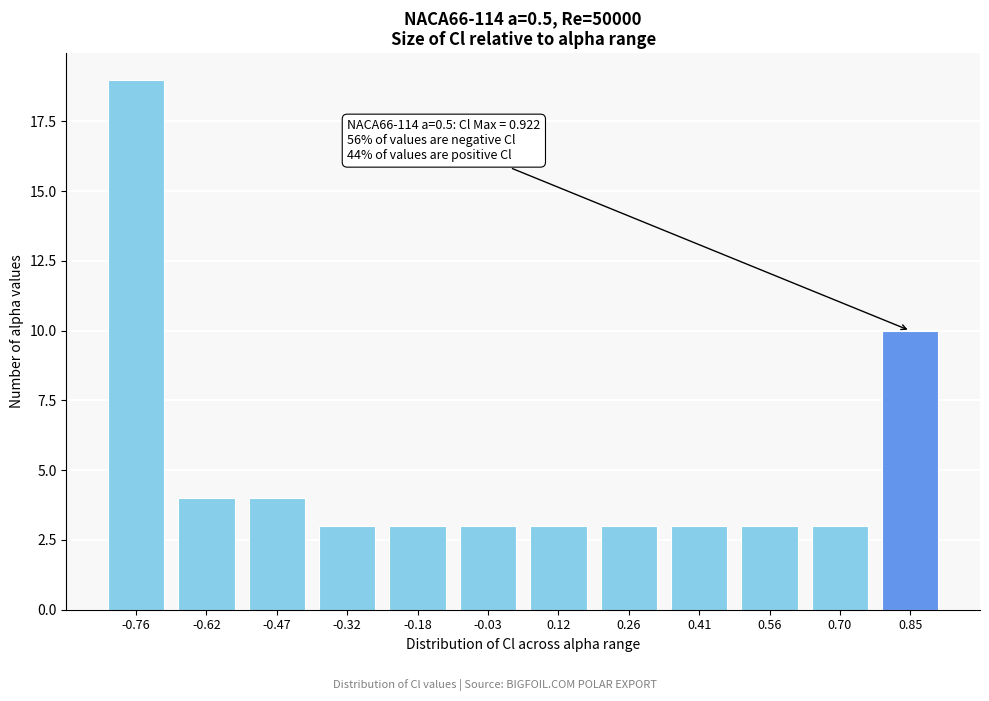

Reading left to right, transcribe all the data shown in this chart.

-0.76=19	-0.62=4	-0.47=4	-0.32=3	-0.18=3	-0.03=3	0.12=3	0.26=3	0.41=3	0.56=3	0.70=3	0.85=10